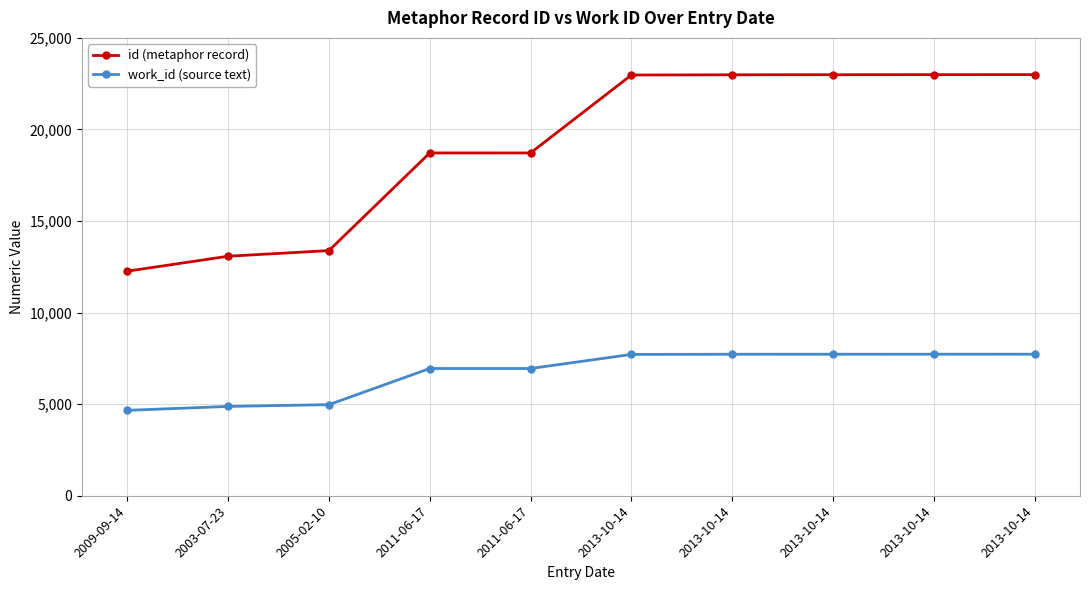

Count the number of data series in this chart.

2